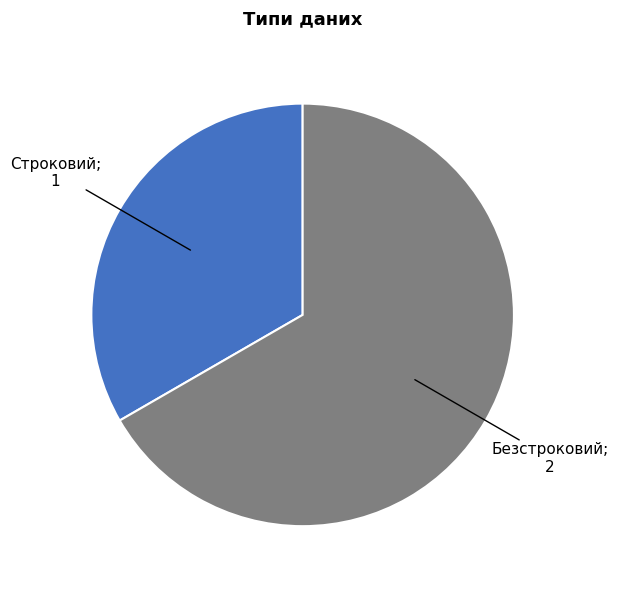

Is there any slice that represents more than half of the pie?

Yes